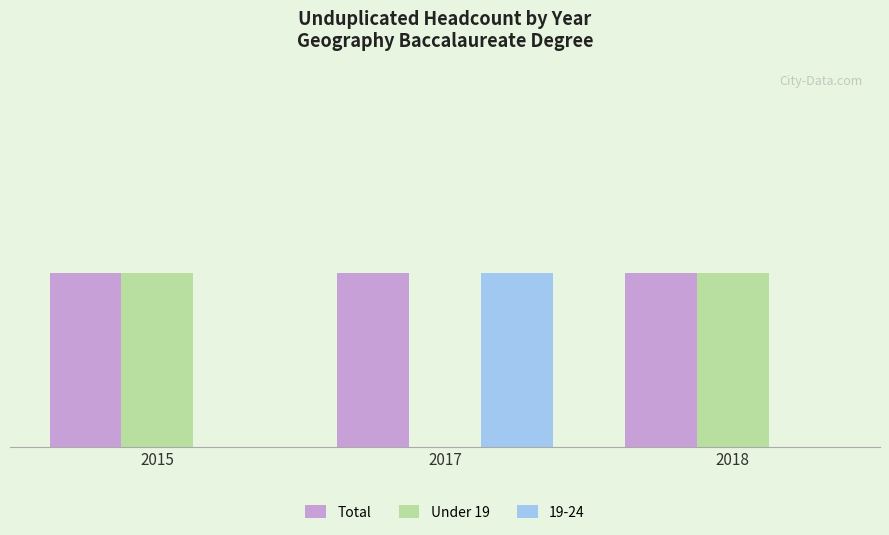

Which series has the largest range (max minus min)?

Under 19